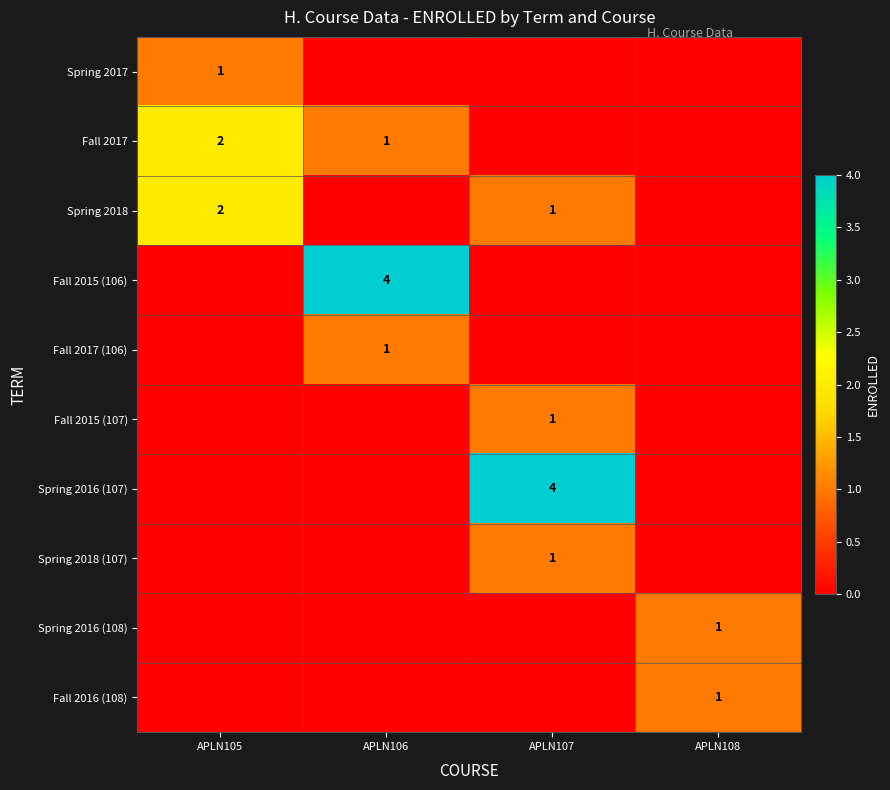

The value of Fall 2017 (106) at APLN106 is 1. True or false?

True